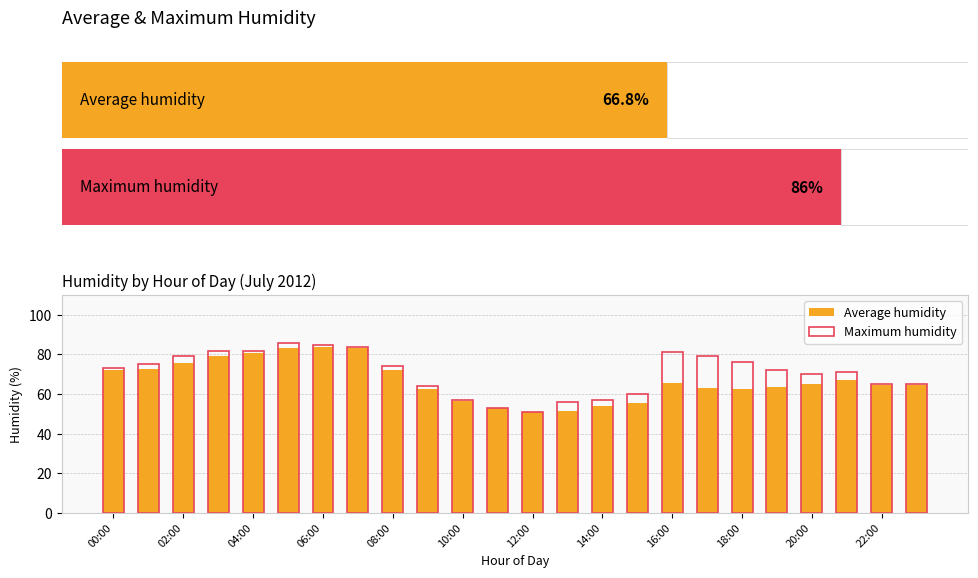

Is it true that Maximum humidity equals 76.0 at 18:00?

True